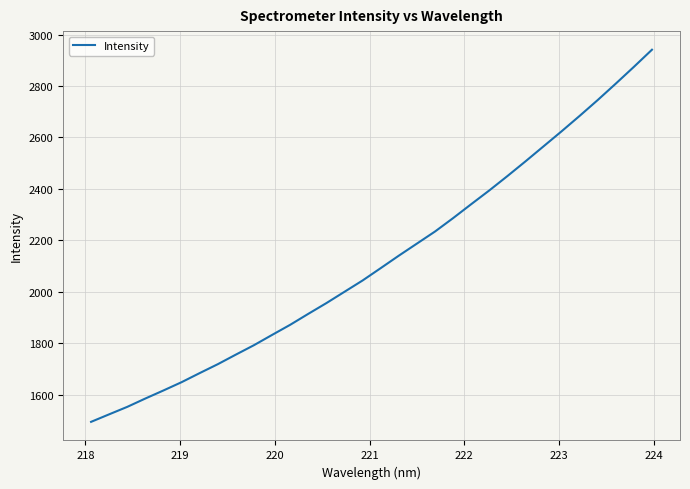

What is the difference between the maximum and minimum values?

1446.8